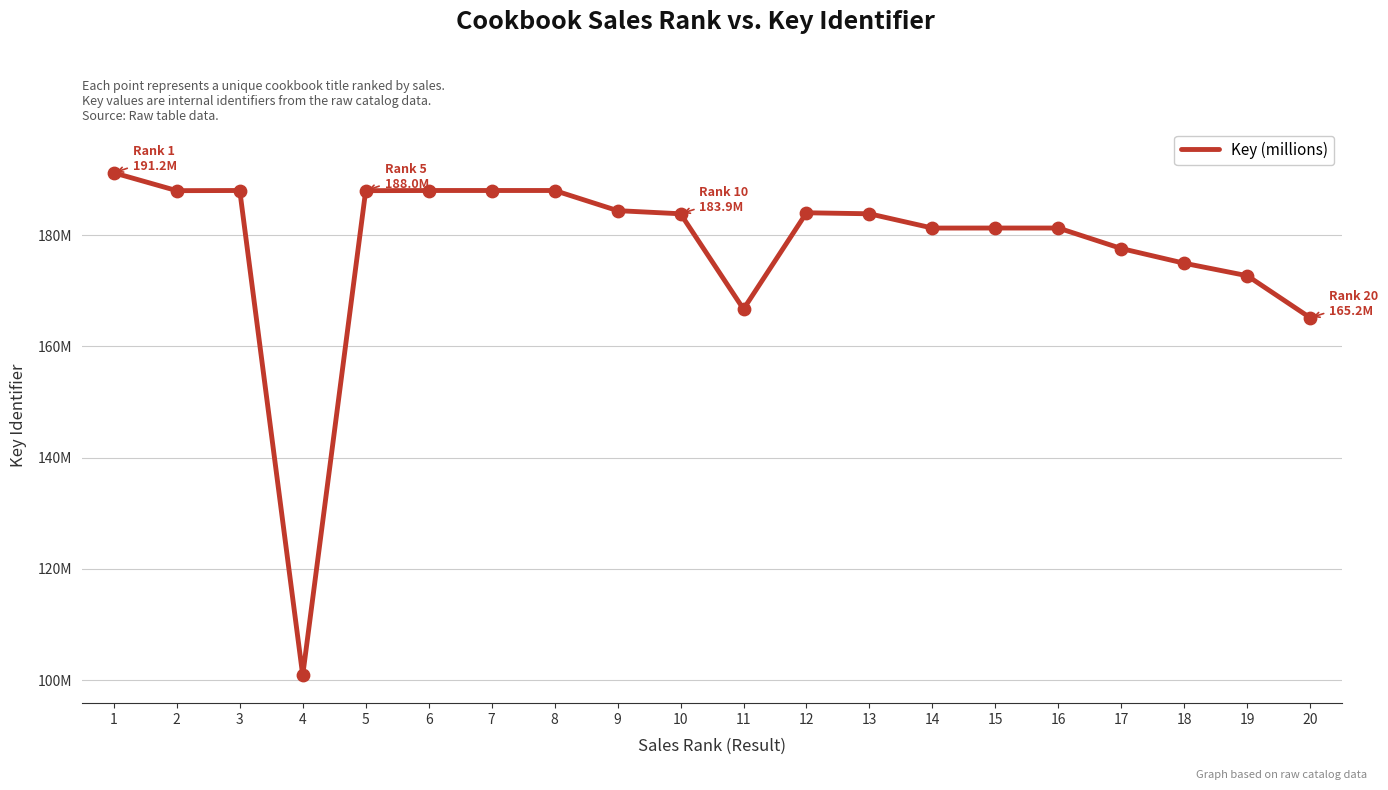

What is the change in value from 1 to 8?

-3.2